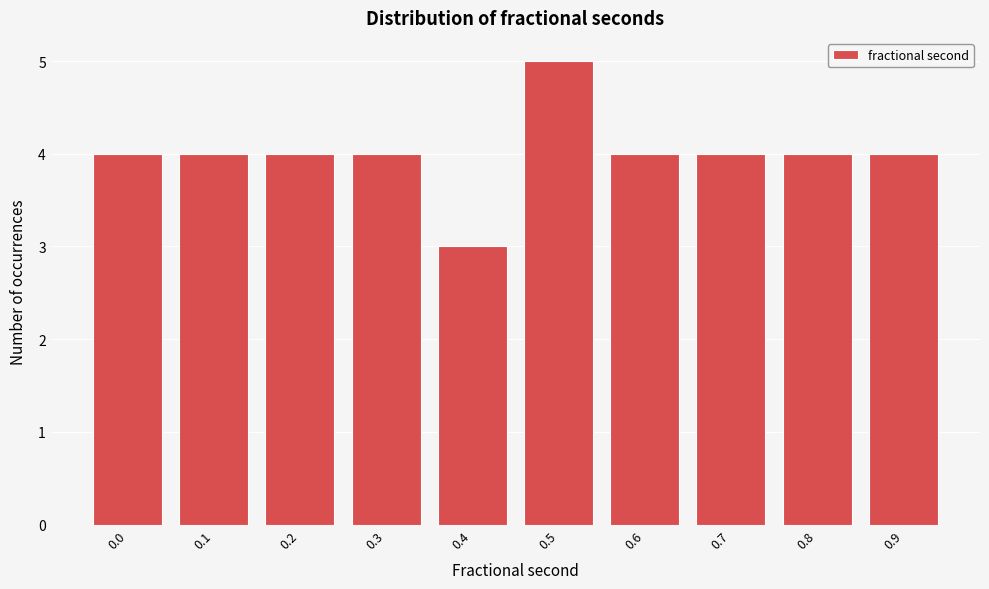

Reading right to left, extract all data points from this chart.

0.9=4	0.8=4	0.7=4	0.6=4	0.5=5	0.4=3	0.3=4	0.2=4	0.1=4	0.0=4